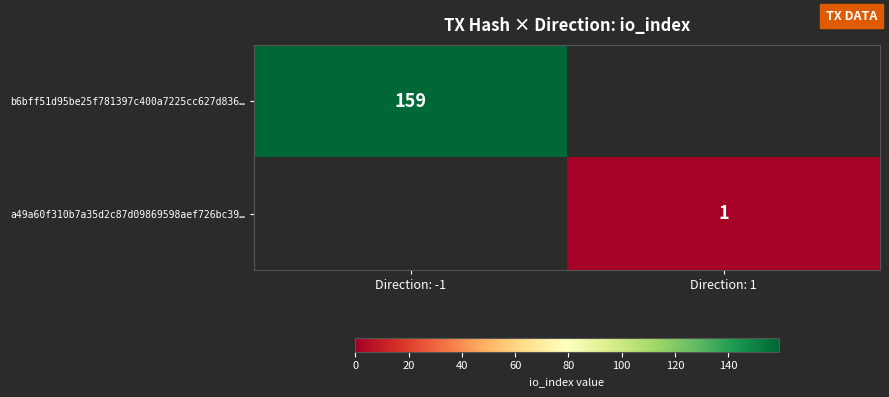

Is it true that a49a60f310b7a35d2c87d09869598aef726bc39… equals 0 at Direction: 1?

False